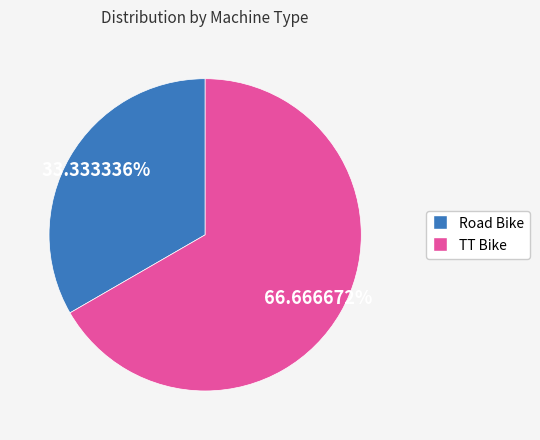

To the nearest percent, what is the difference between the Road Bike and TT Bike slice percentages?

33%